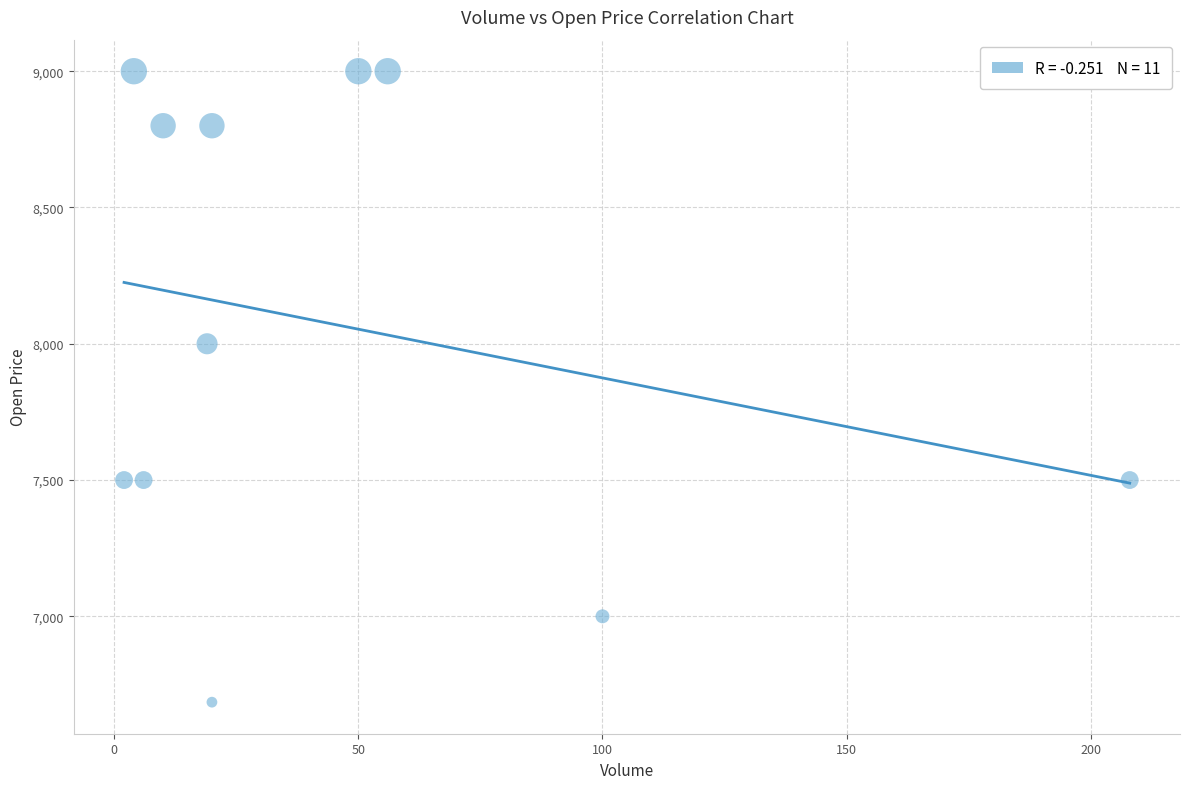

What Y value in the scatter plot is closest to 7842?

8000